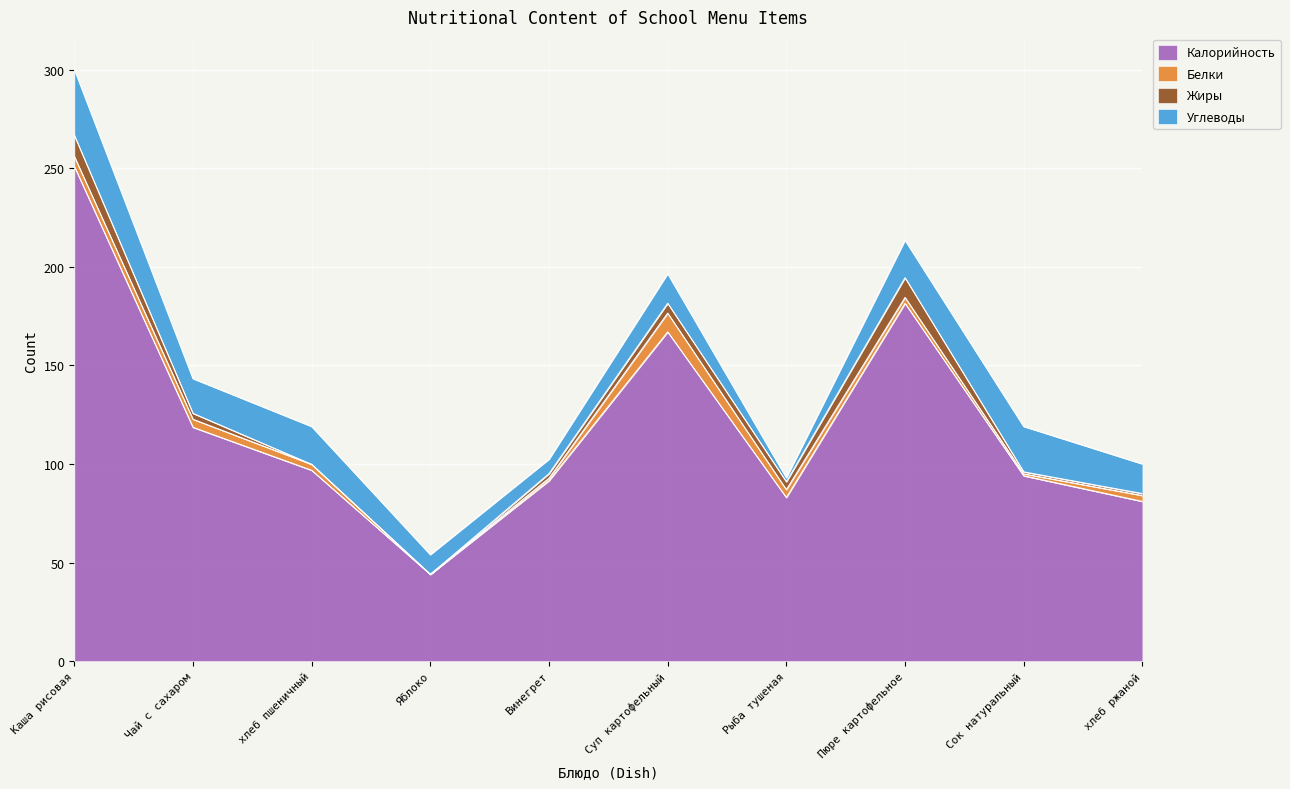

What value does the Белки series have at хлеб пшеничный?

3.0